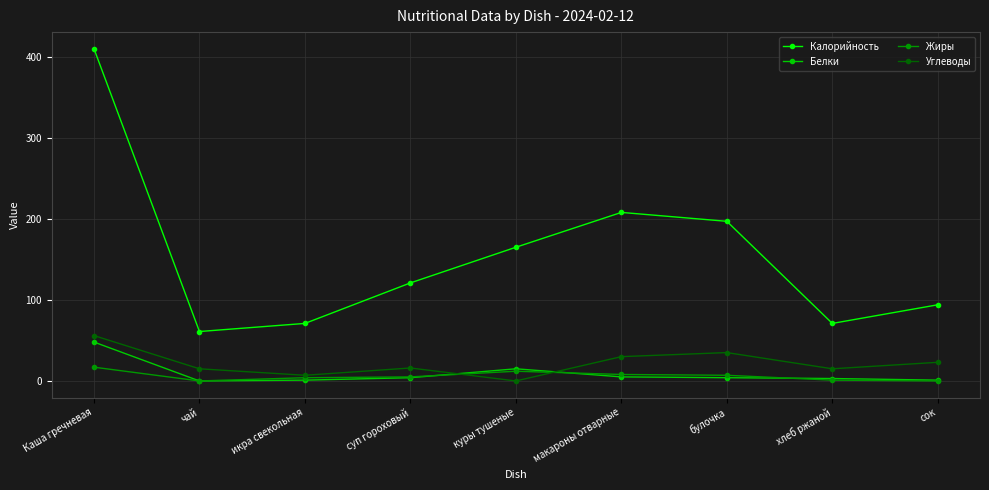

The value of Калорийность at сок is 94. True or false?

True